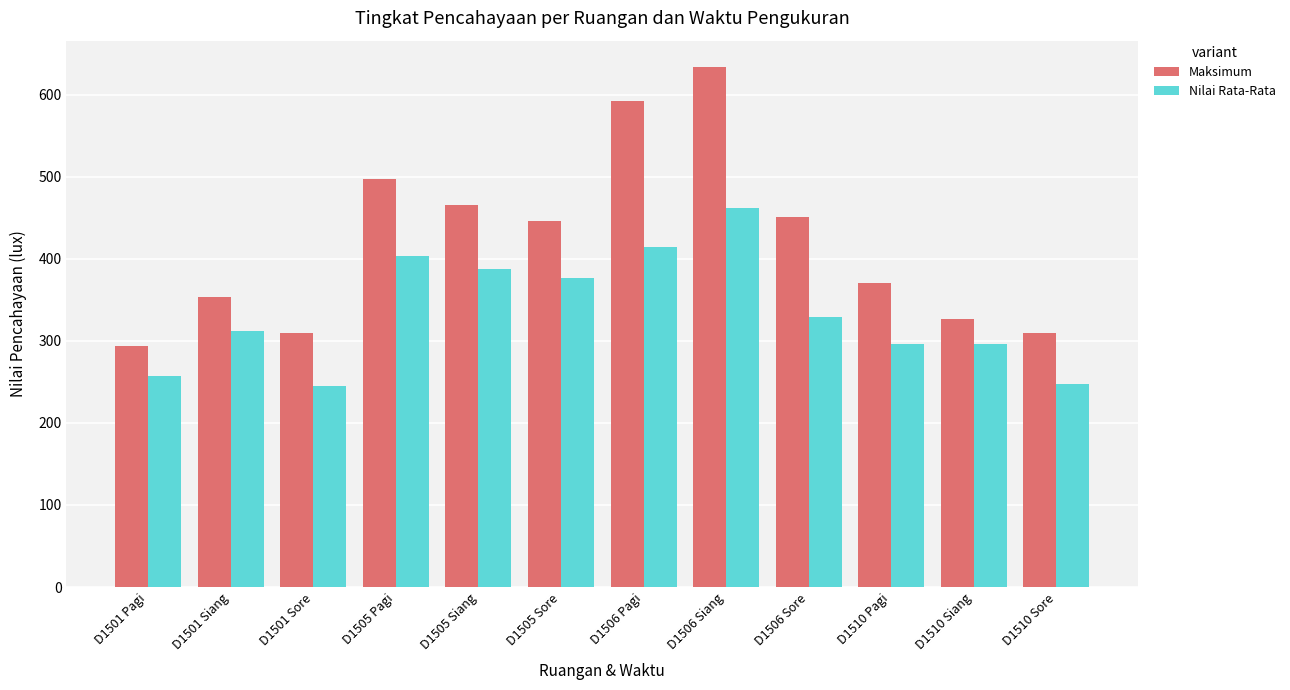

What is the sum of the Maksimum values at D1505 Siang and D1501 Siang?

818.7